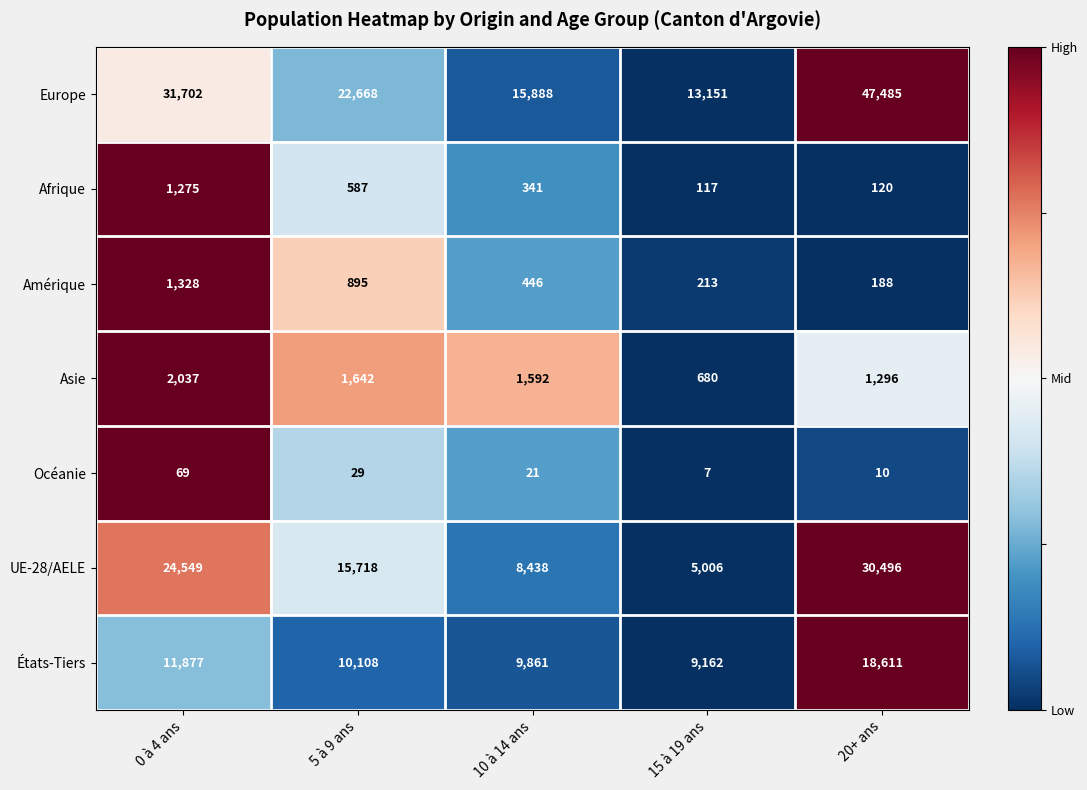

Which series has the largest total across all categories?

Europe